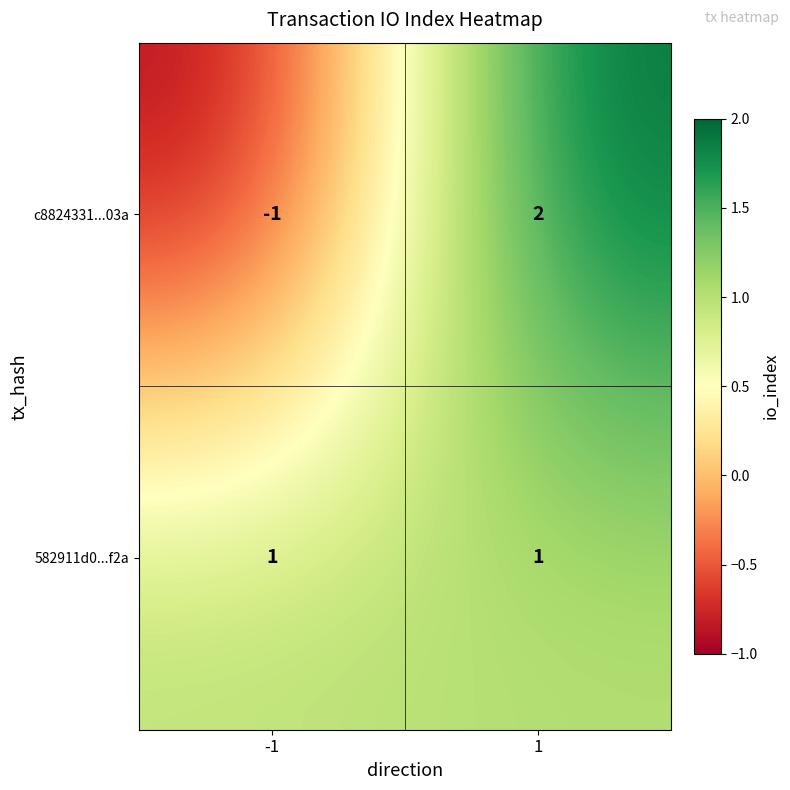

List the series in order of their overall mean, lowest first.

c8824331...03a, 582911d0...f2a